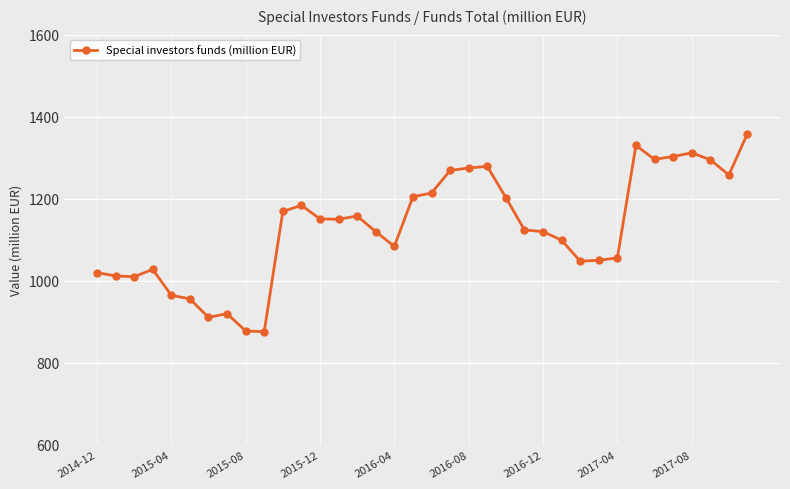

What is the value of the 33rd point from the left?

1312